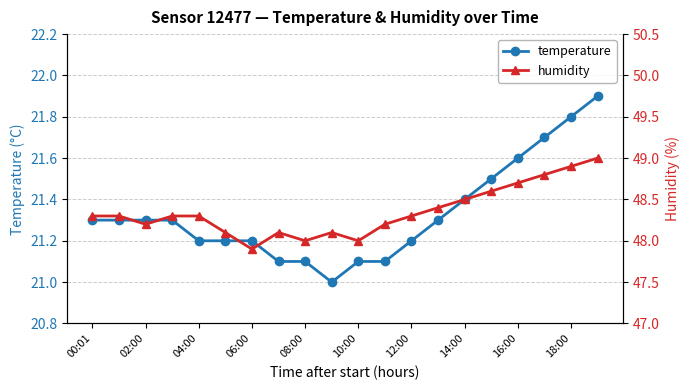

The temperature series shows 21.2 at 06:00. True or false?

True